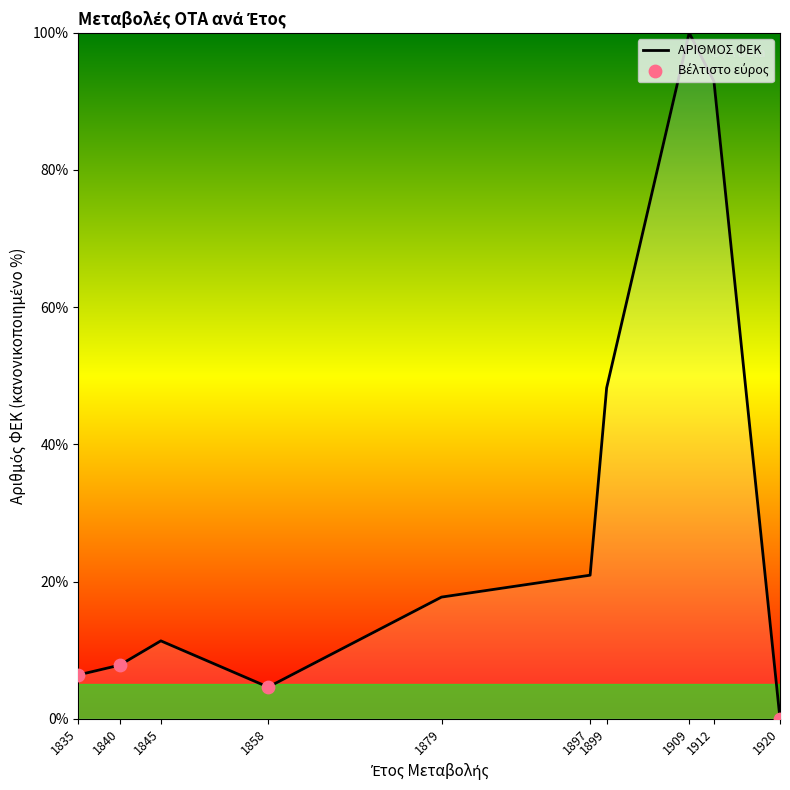

What is the change in value from 1909 to 1920?

-100.0